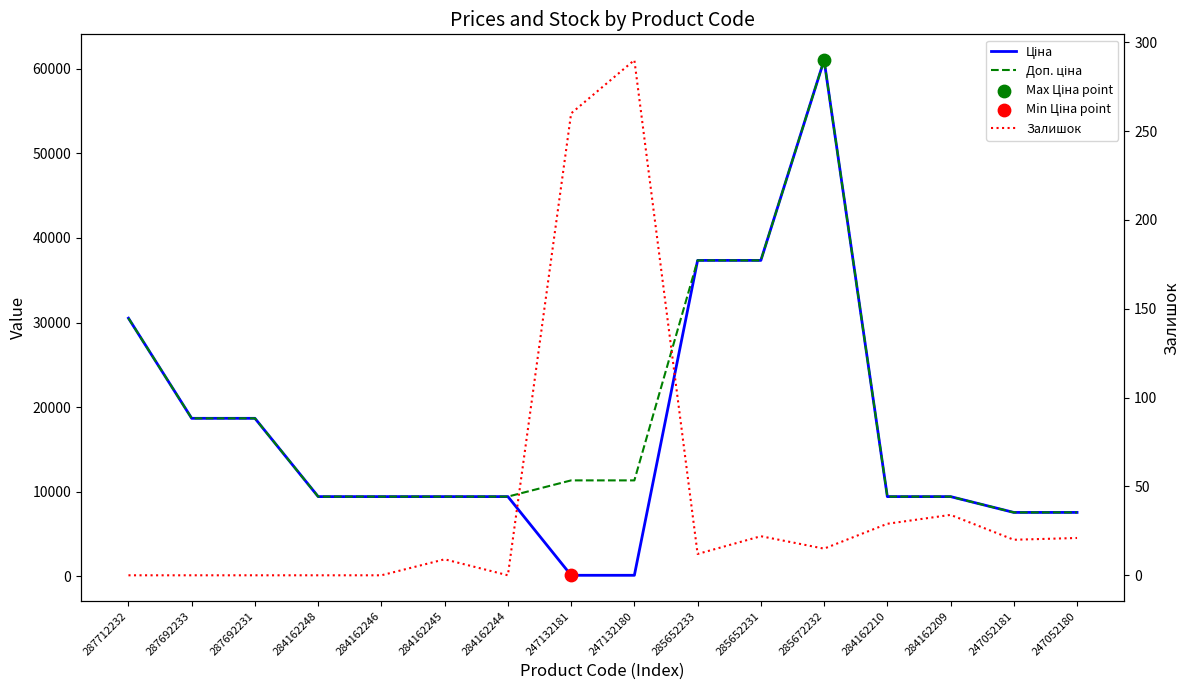

At which category is the sum across all series the highest?

285672232